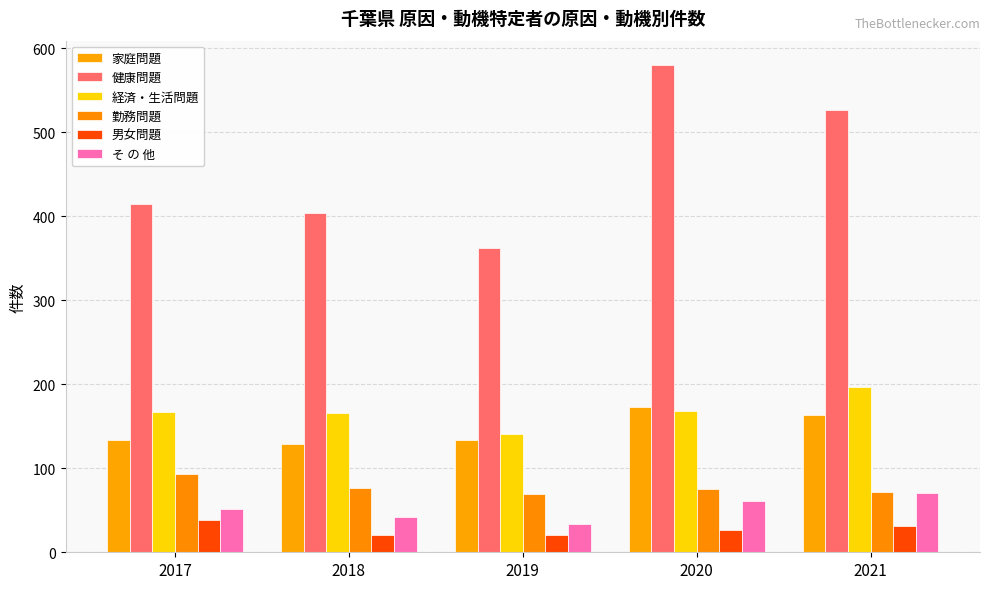

What is the highest value of the 経済・生活問題 series?

197